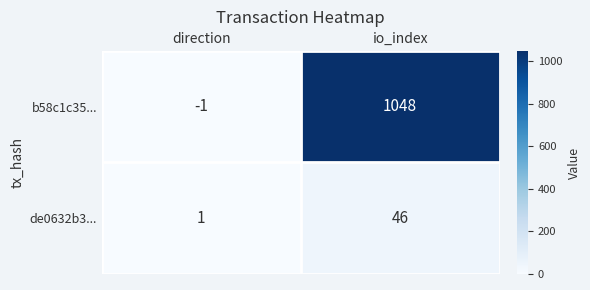

List the series in order of their peak value, highest first.

b58c1c35..., de0632b3...